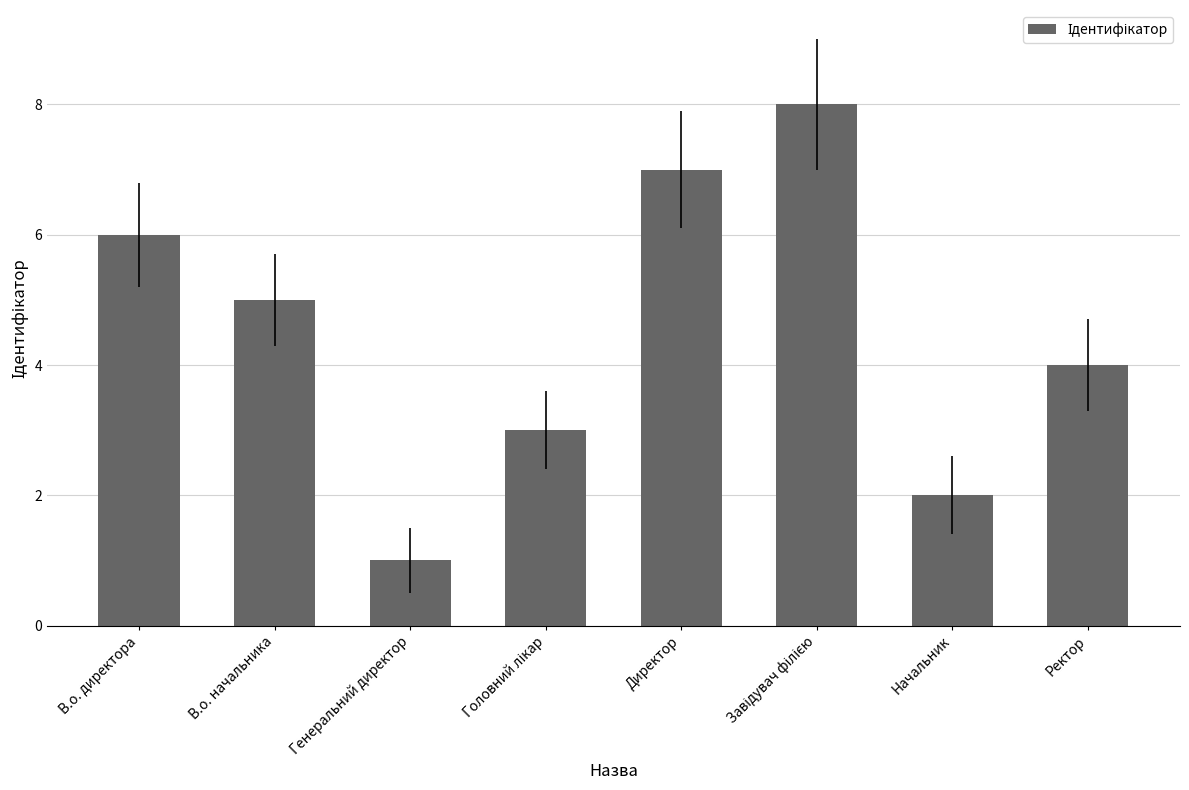

What is the greatest value displayed?

8